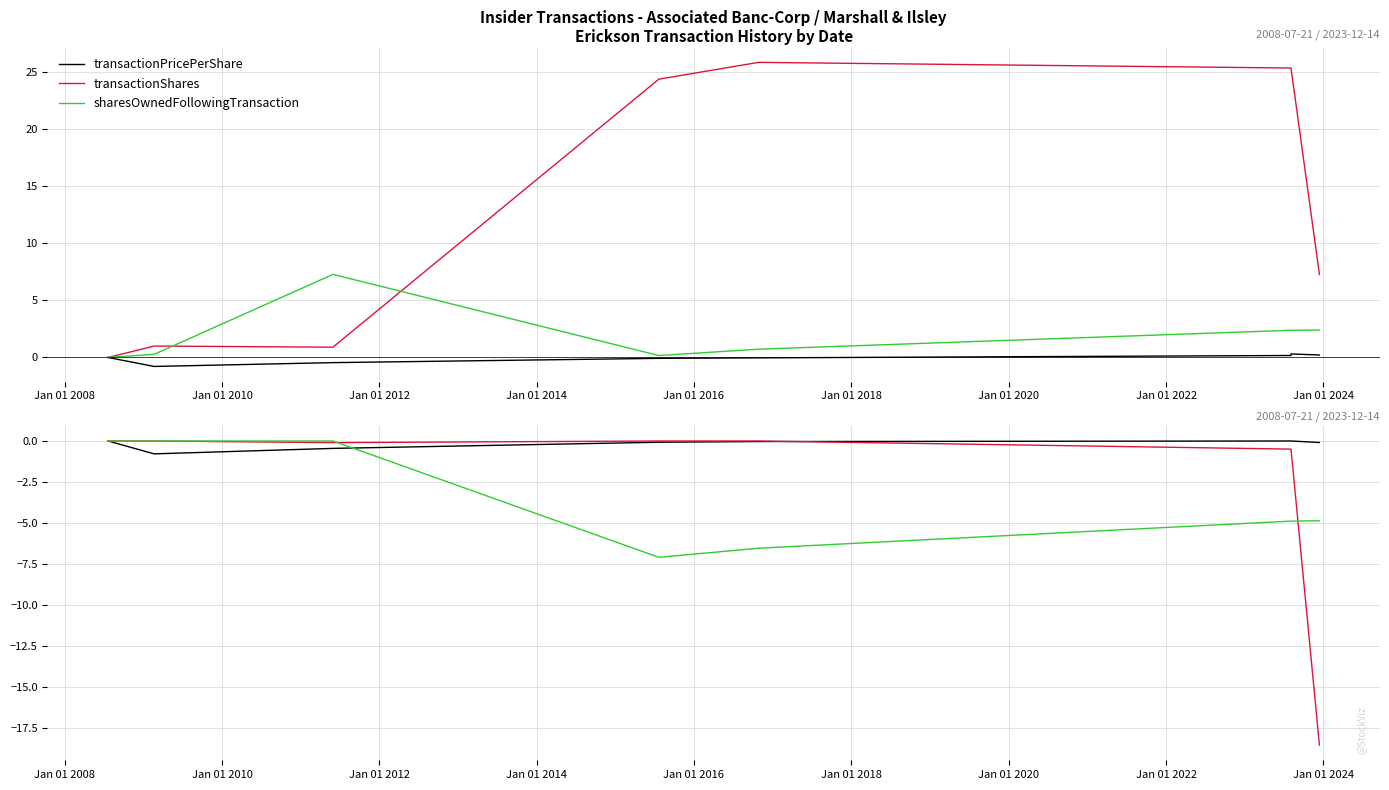

Is it true that sharesOwnedFollowingTransaction equals -7.6 at Jan 01 2020?

False